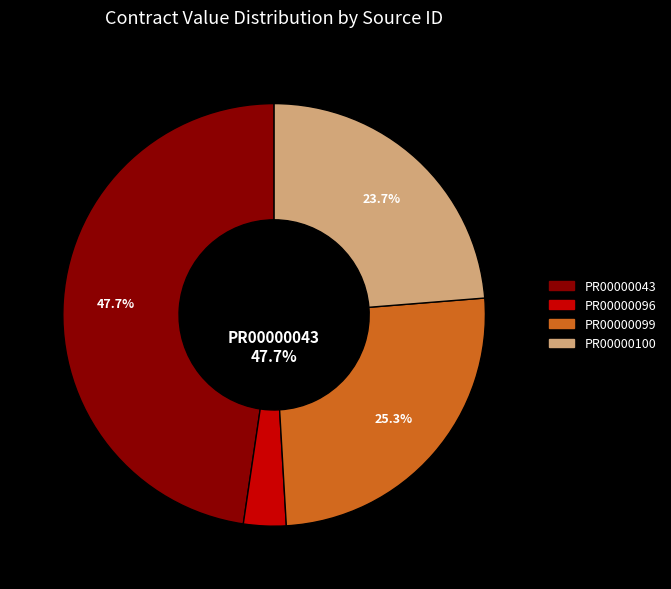

Is the sum of PR00000096 and PR00000099 greater than half?

No